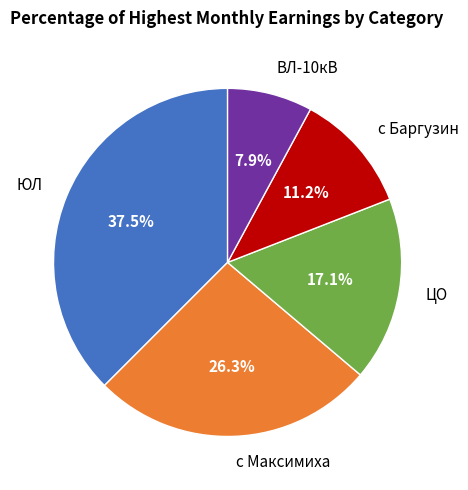

Between с Баргузин and ВЛ-10кВ, which is larger?

с Баргузин